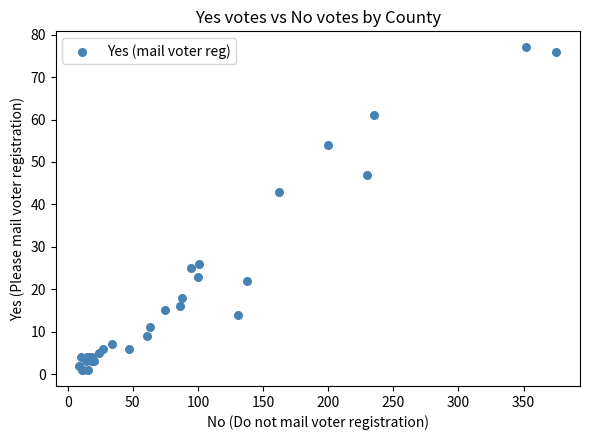

What Y value in the scatter plot is closest to 39?

43